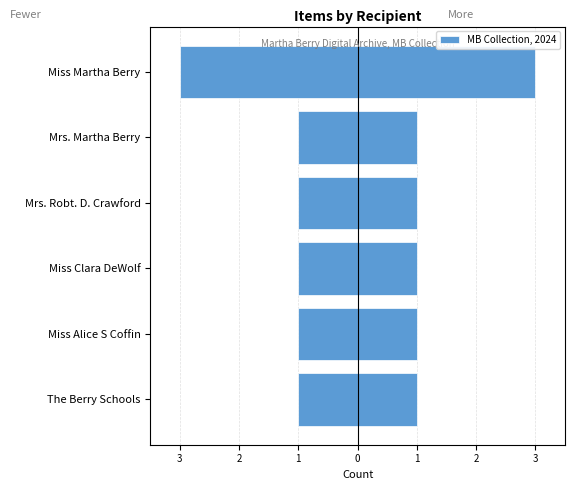

What is the value of the 1st bar from the left?

1